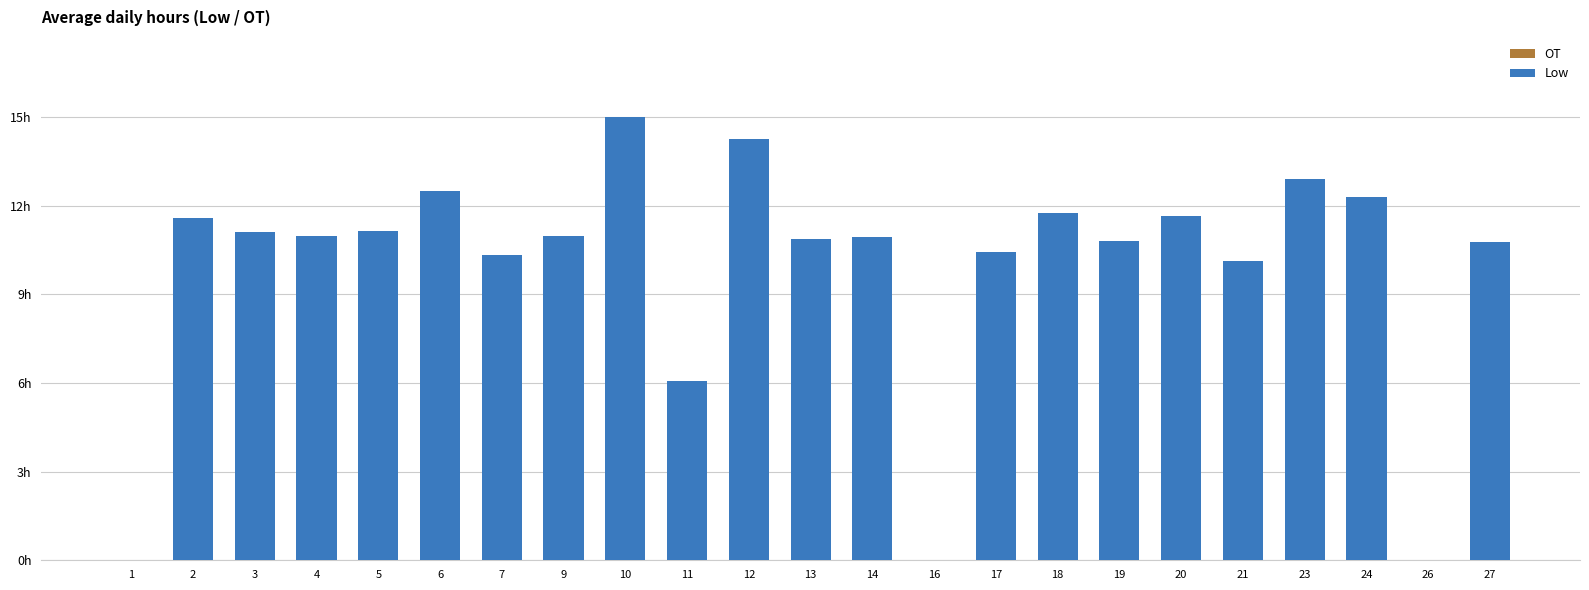

Which has a higher value, 16 or 9?

9